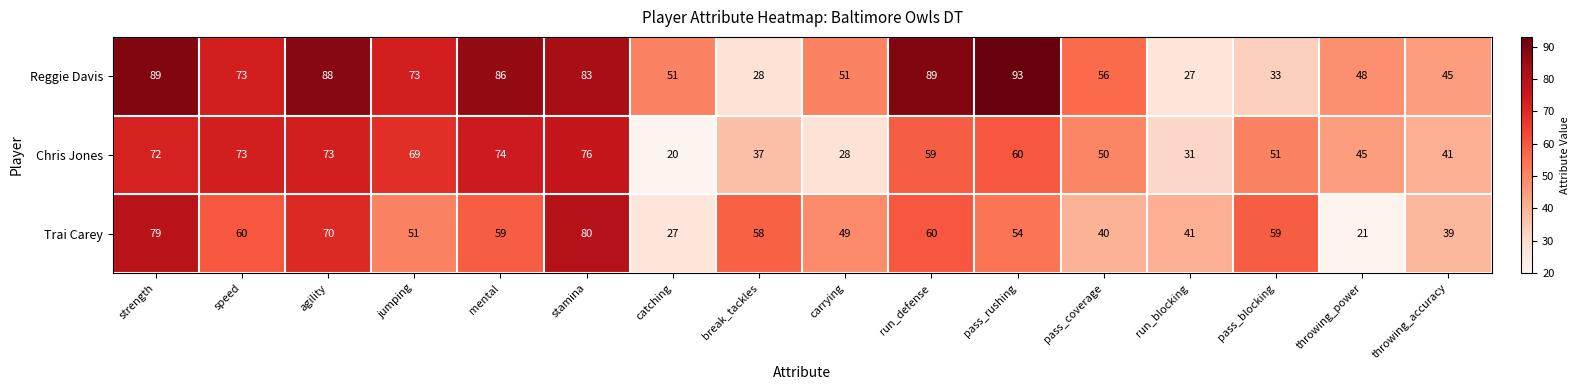

Is the value of Chris Jones at agility greater than the value of Reggie Davis at run_defense?

No